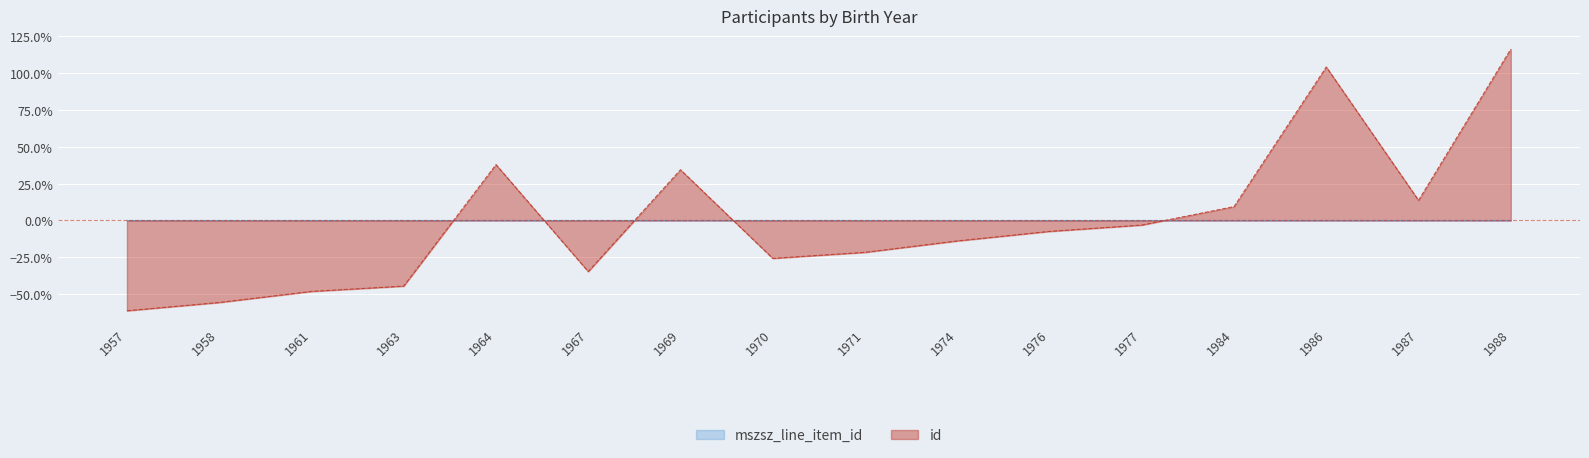

What is the difference between the second highest and minimum values in the id series?

1.7